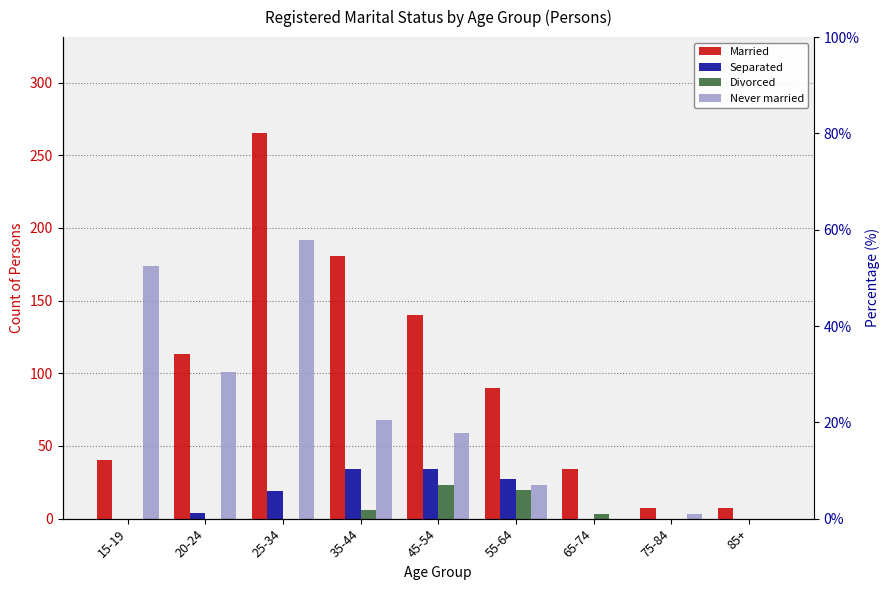

What is the total value across all series at 85+?

7